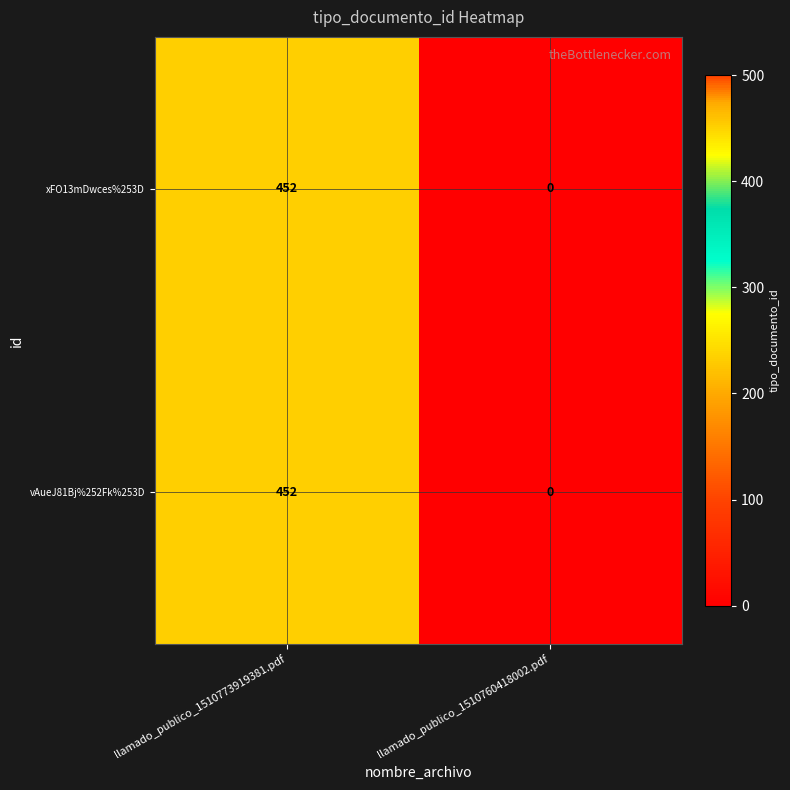

What is the difference between the maximum and minimum values in the vAueJ81Bj%252Fk%253D series?

452